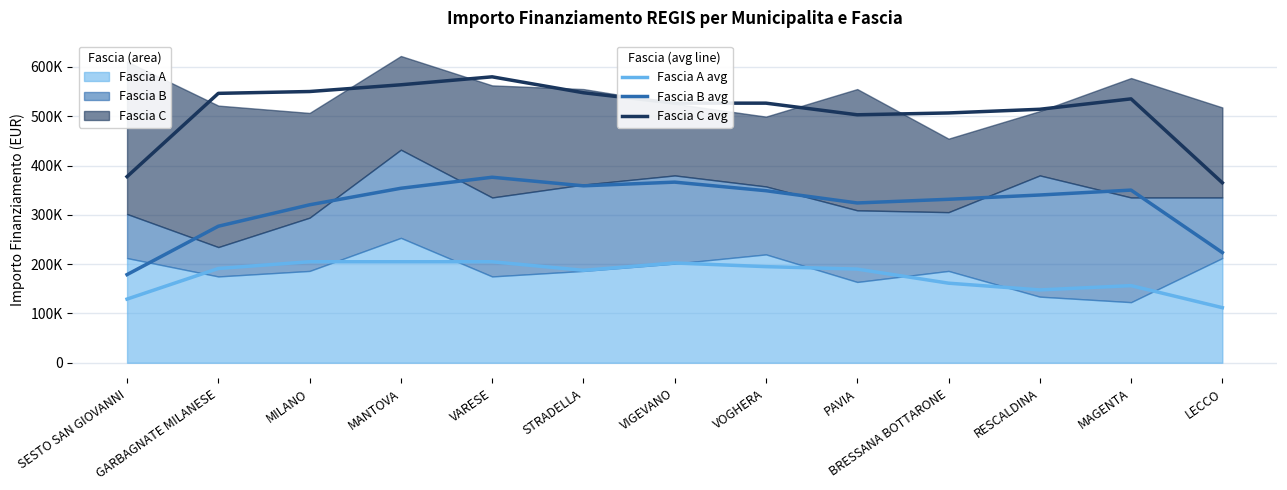

True or false: Fascia C (avg) and Fascia A (avg) cross at least once.

False